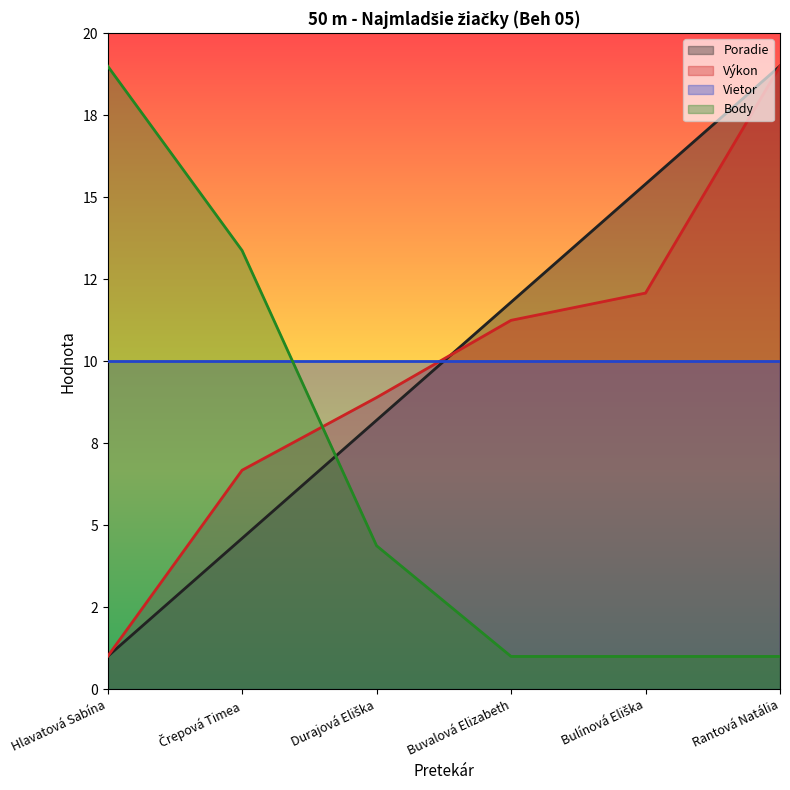

What are all the series names shown in the legend?

Poradie, Výkon, Vietor, Body